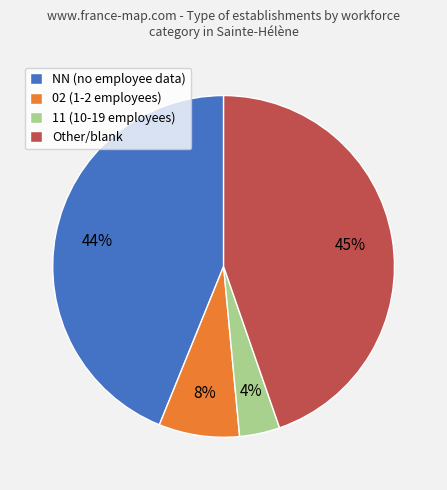

Between Other/blank and NN (no employee data), which is larger?

Other/blank